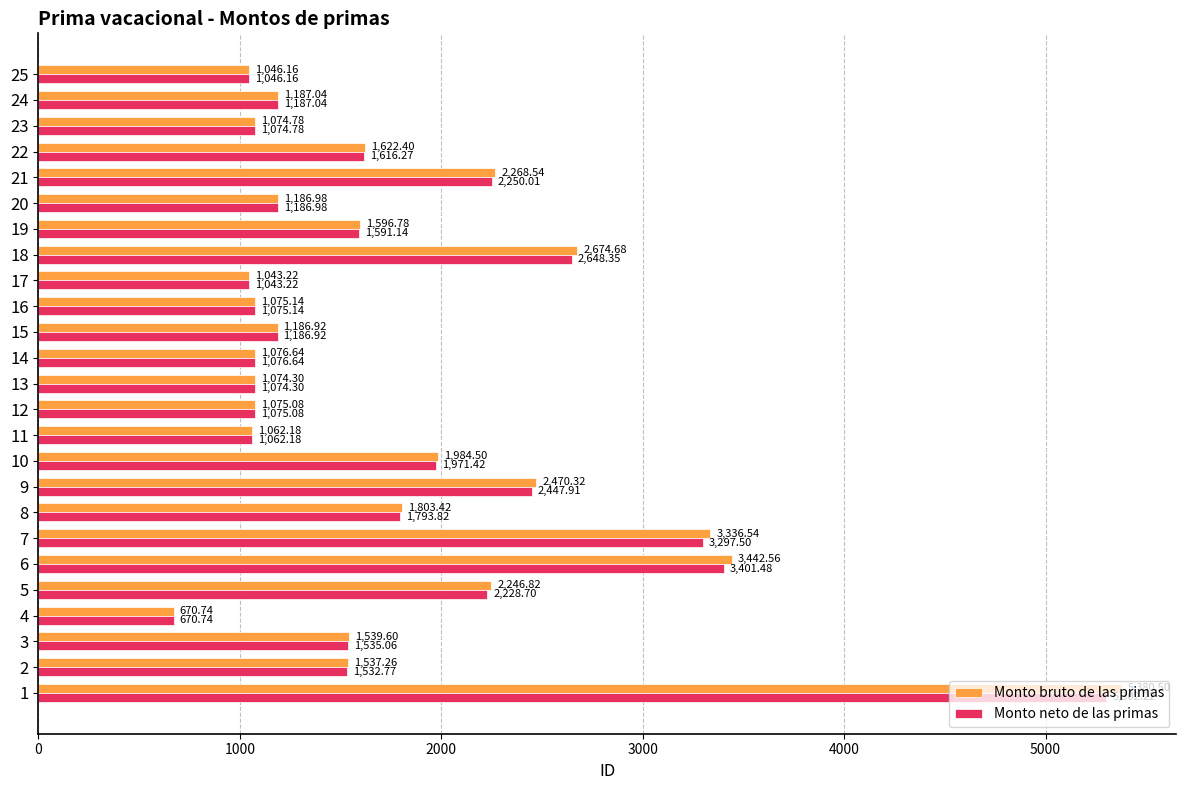

Which series changed the most between 16 and 19?

Monto bruto de las primas